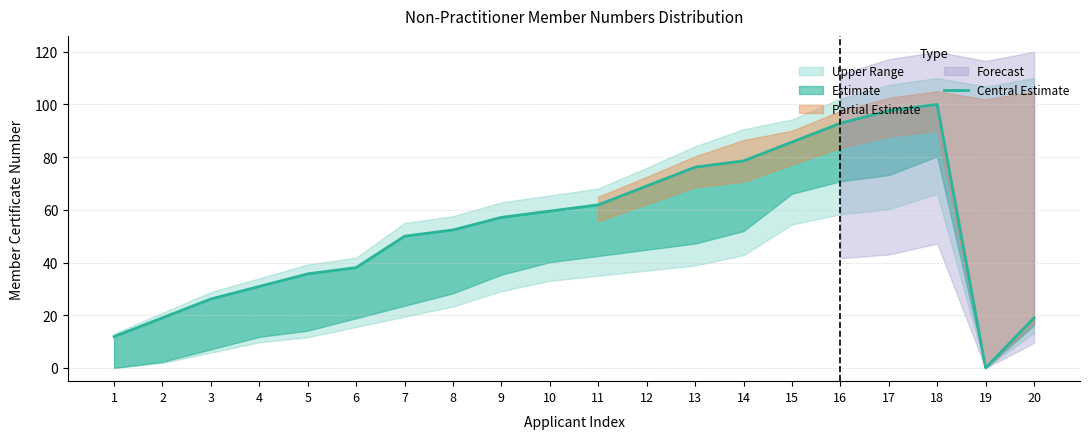

Where is the data nearest to the value 50?

7